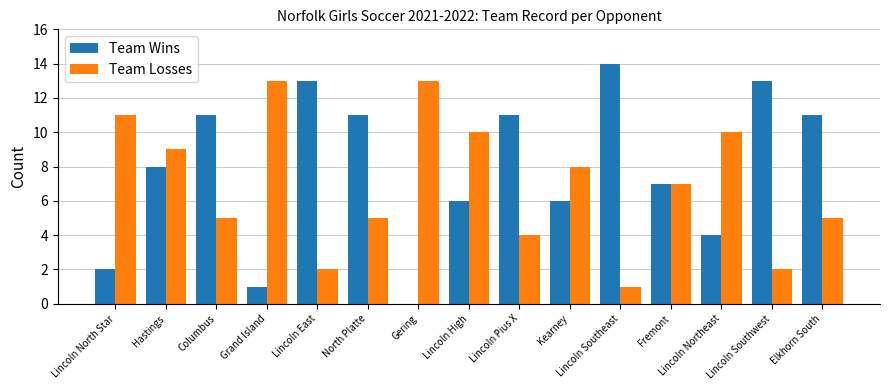

What is the greatest value displayed?

14